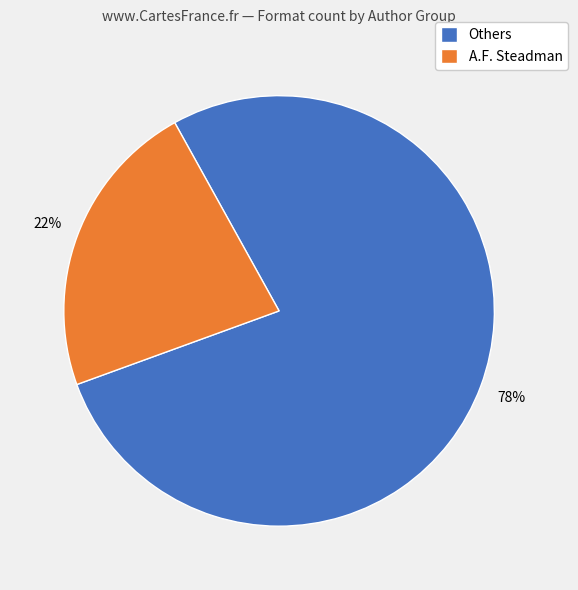

Does any single category account for the majority?

Yes